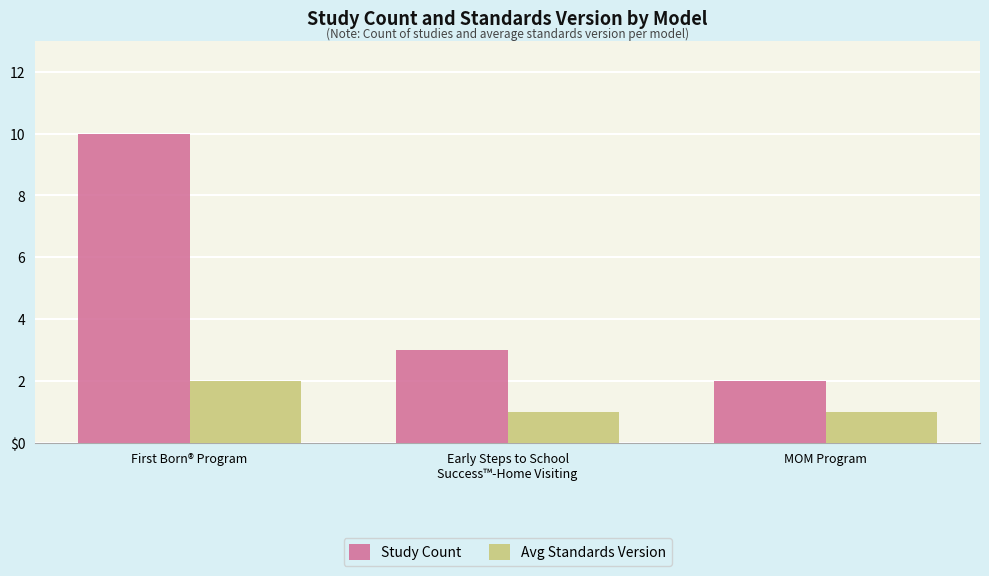

Which series has the largest total across all categories?

Study Count